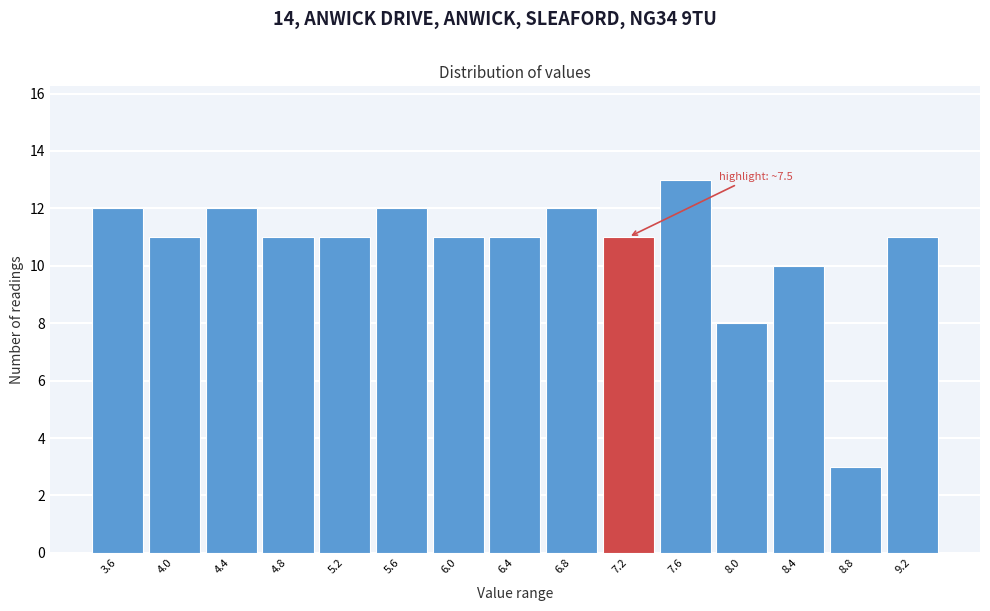

Reading left to right, list all the values displayed in this chart.

12	11	12	11	11	12	11	11	12	11	13	8	10	3	11